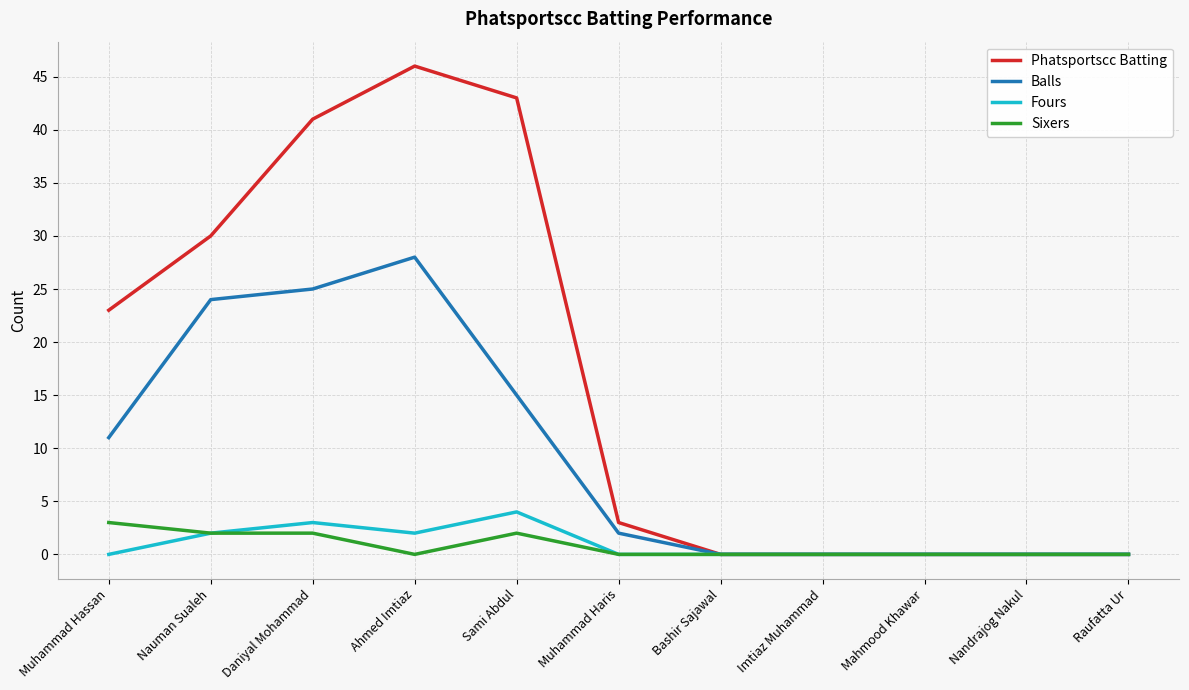

Which series changed the most between Sami Abdul and Muhammad Haris?

Phatsportscc Batting